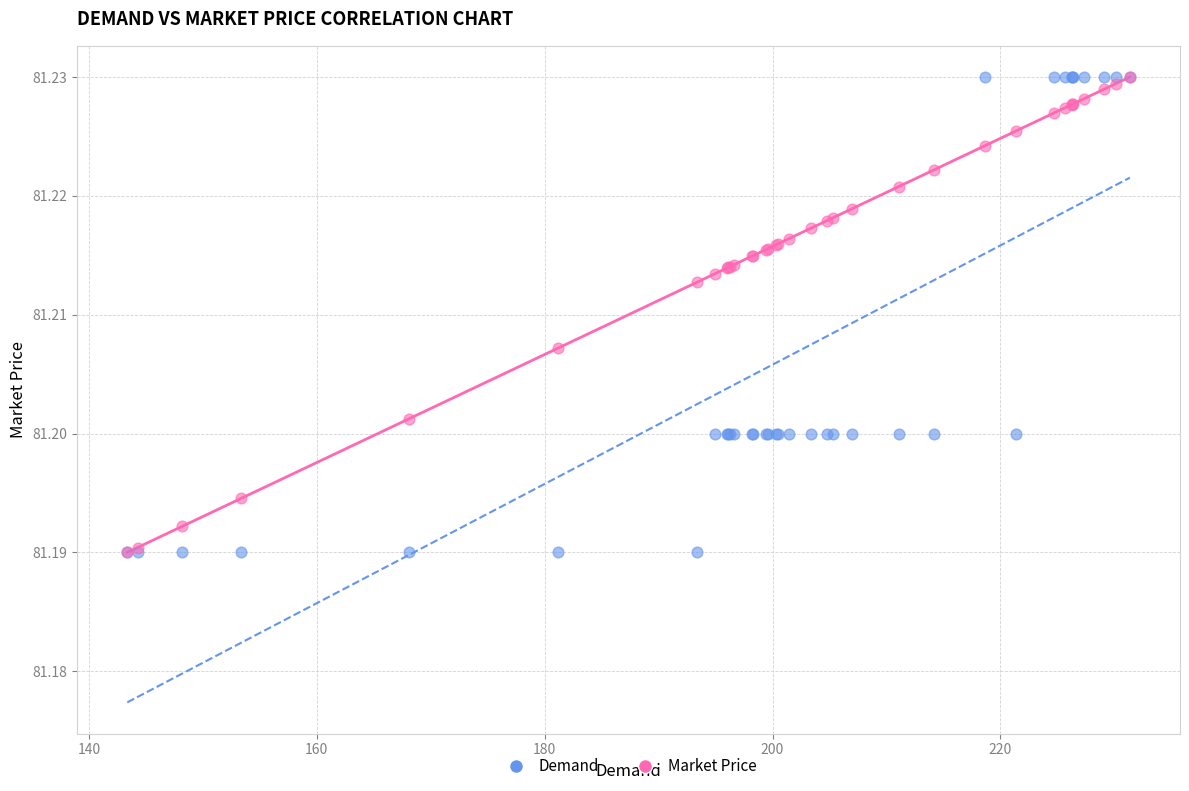

What are all the series names shown in the legend?

Demand, Market Price